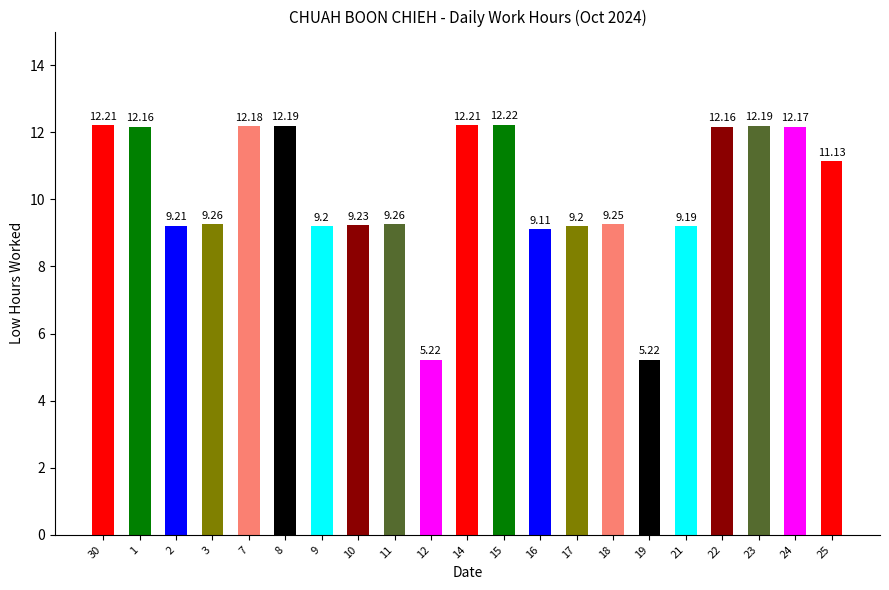

What is the sum of the values at 17 and 3?

18.5